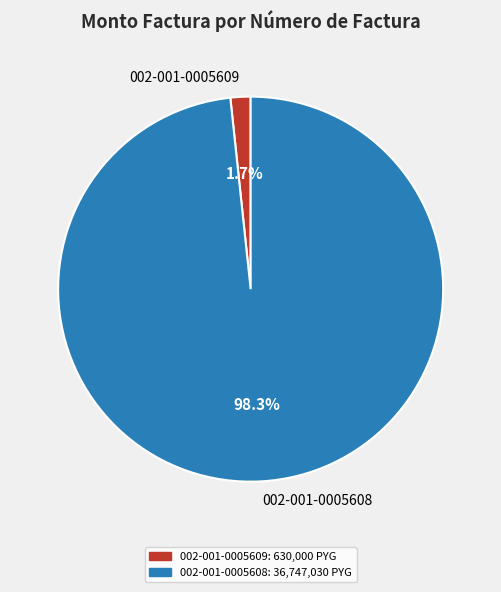

Is it true that 002-001-0005608 is 98% of the pie?

True